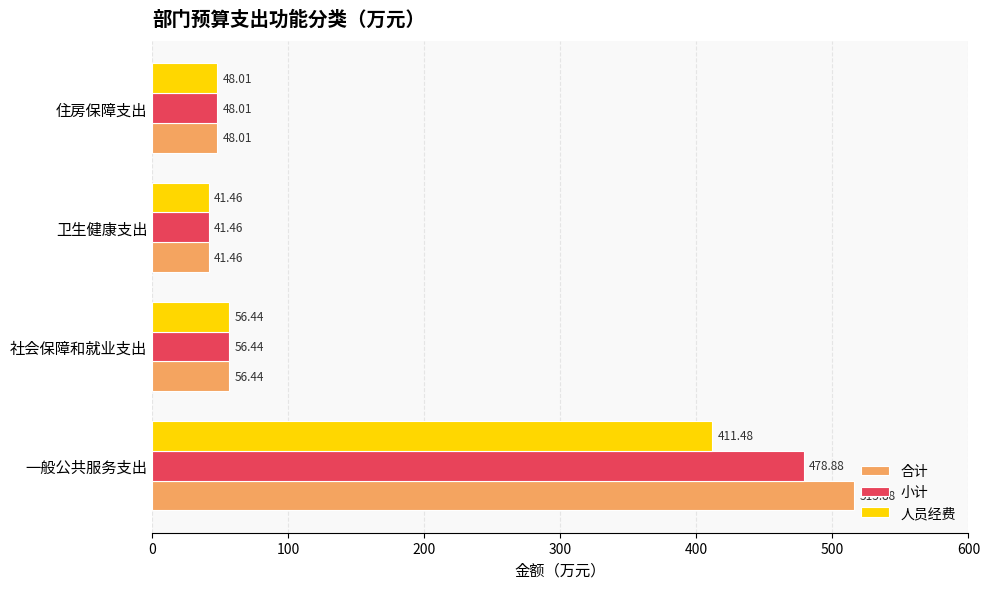

Which series has the widest spread of values?

合计